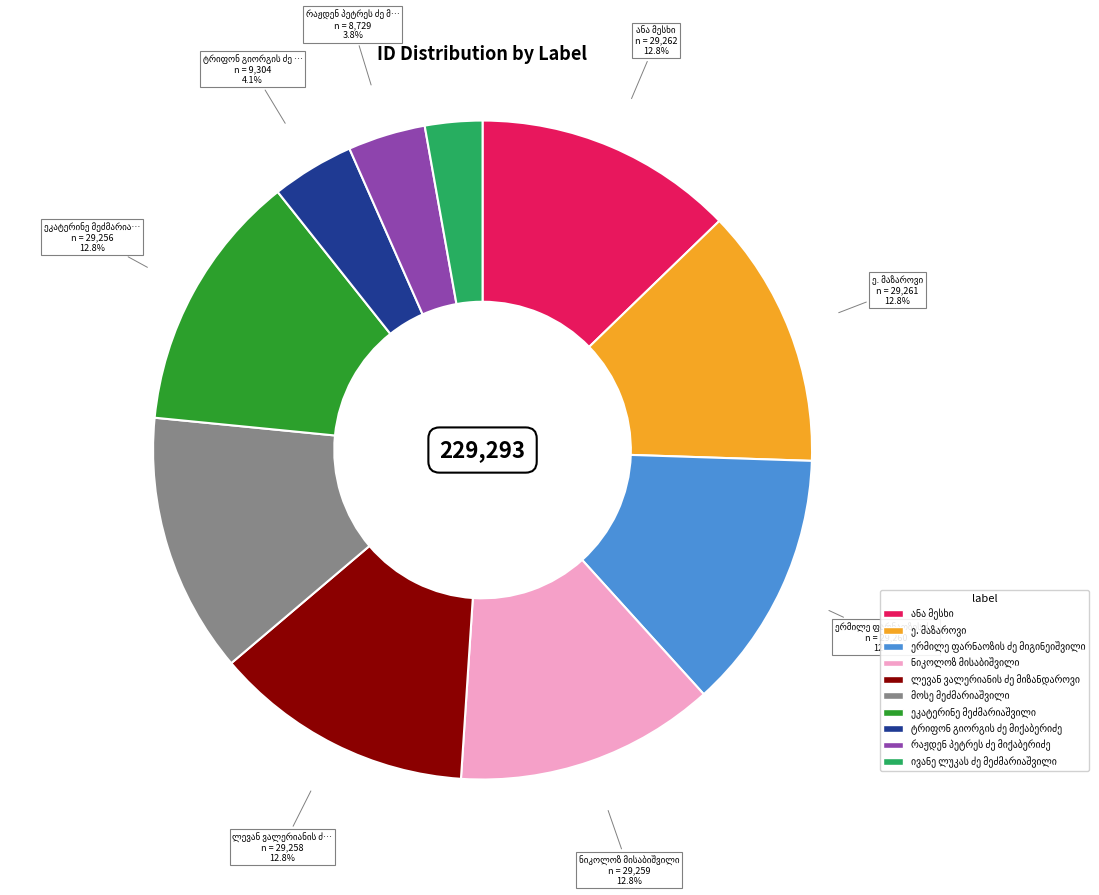

Is there any slice that represents more than half of the pie?

No